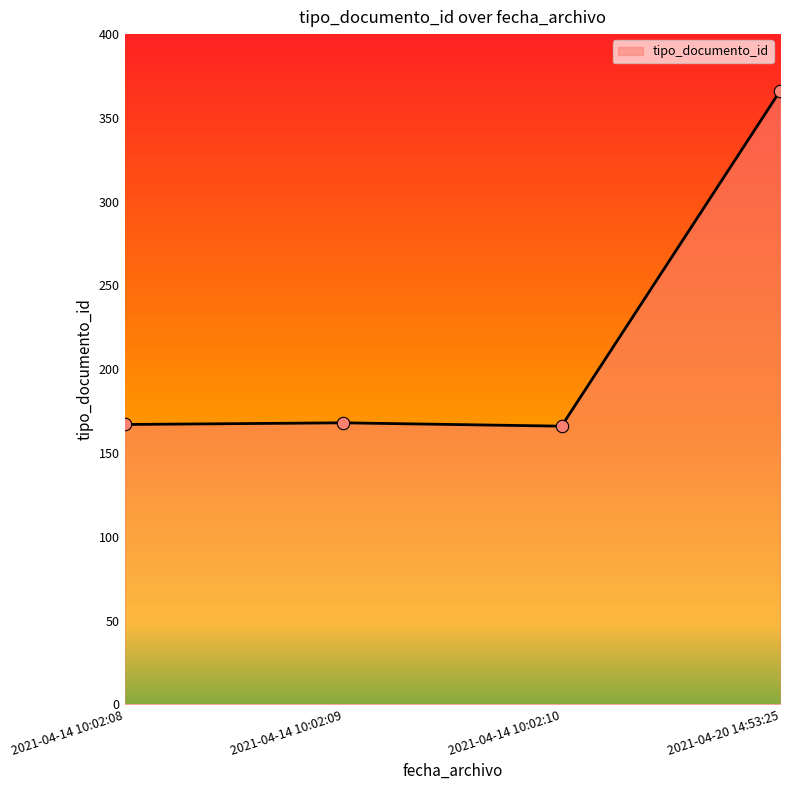

What is the change in value from 2021-04-14 10:02:09 to 2021-04-14 10:02:10?

-2